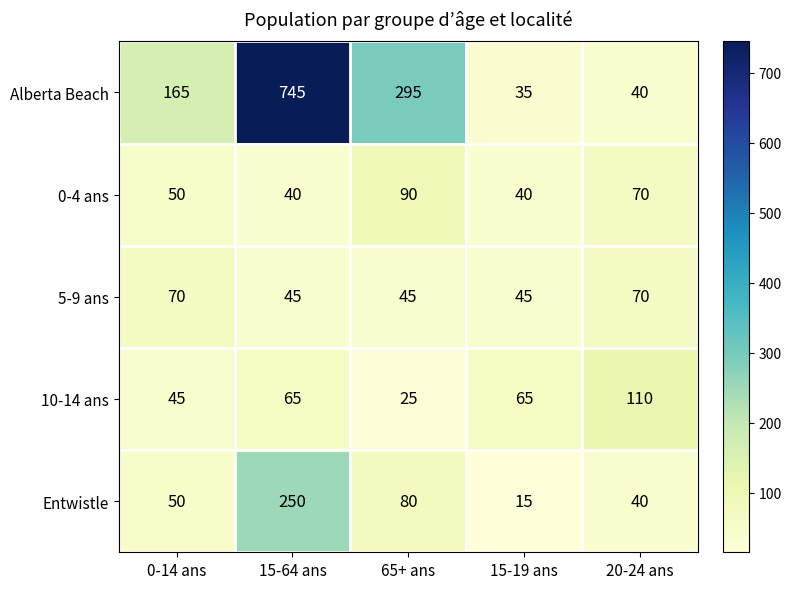

Rank the series by their maximum value, from lowest to highest.

5-9 ans, 0-4 ans, 10-14 ans, Entwistle, Alberta Beach